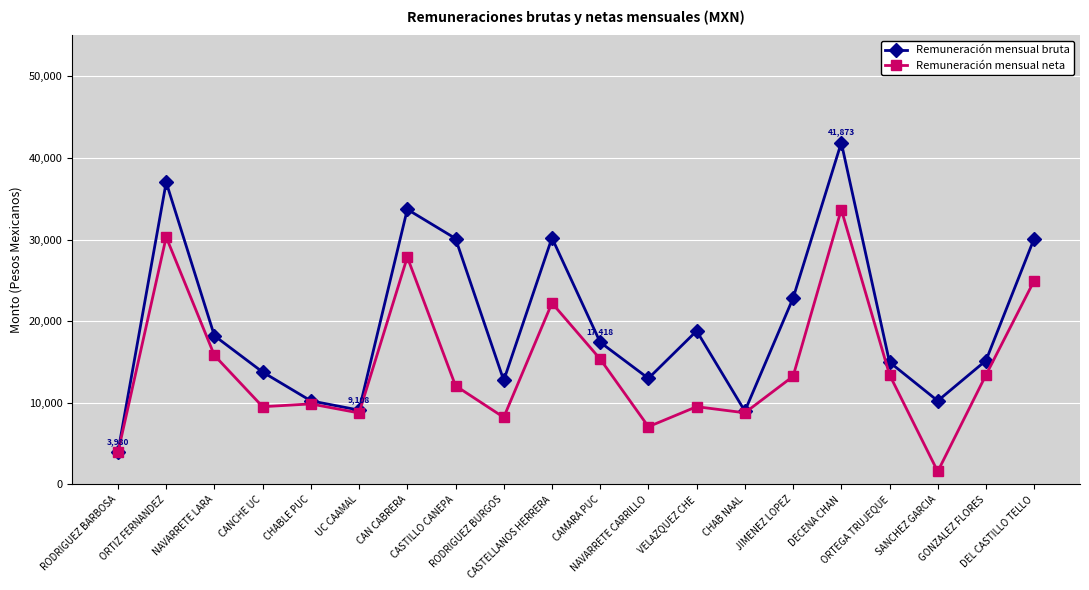

What is the minimum value for Remuneración mensual bruta?

3979.9